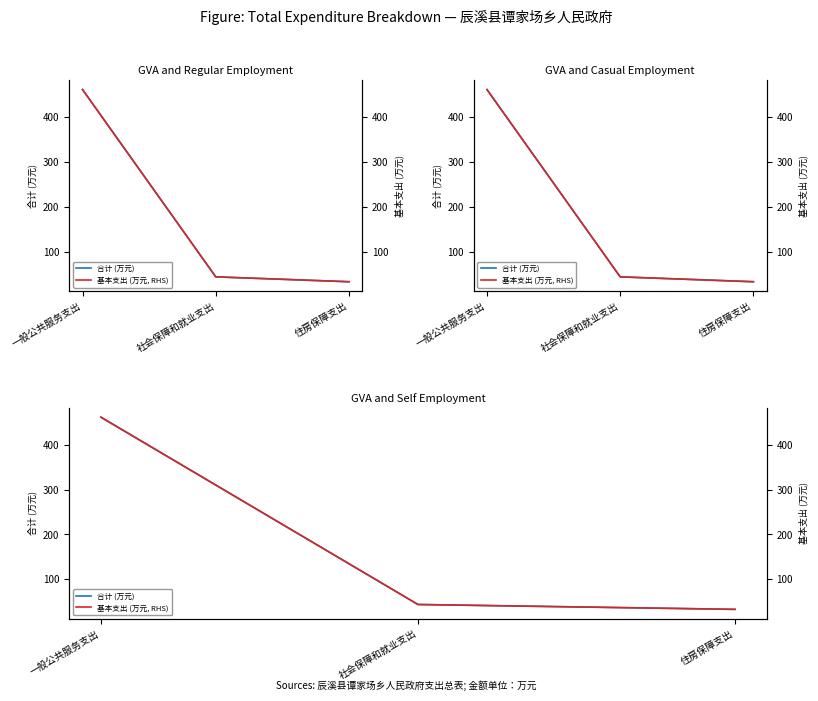

What is the value of the 基本支出 (万元, RHS) point at the 1st from the left?

462.1